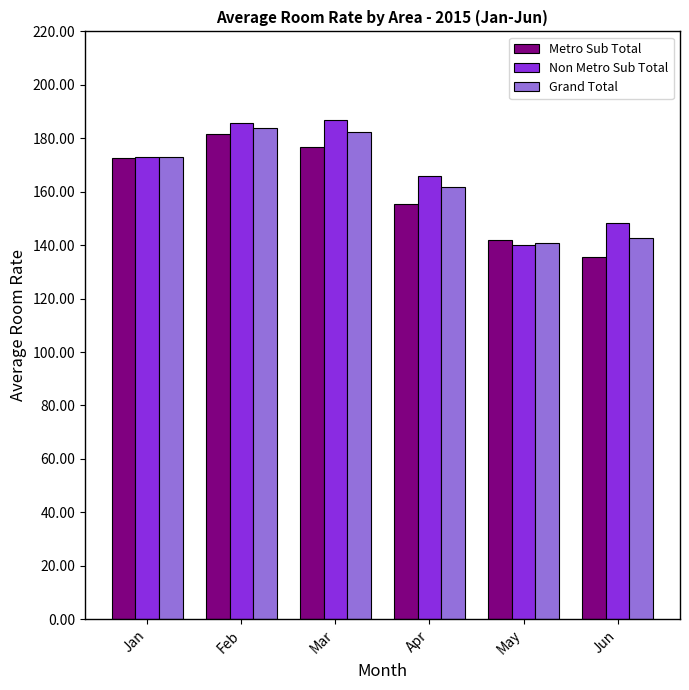

At which label is Non Metro Sub Total closest to 163?

Apr